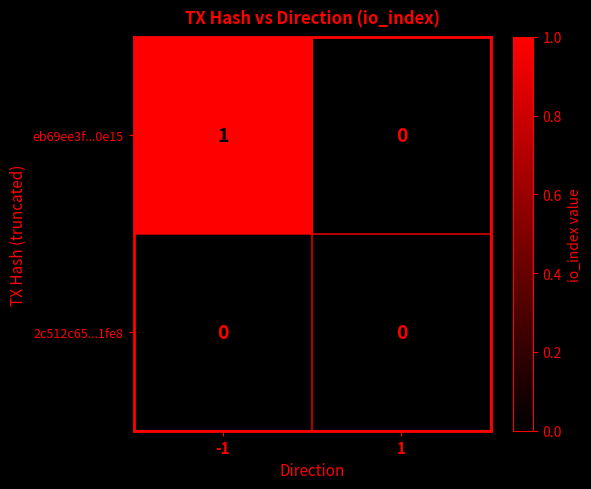

Between -1 and 1, which is larger?

-1